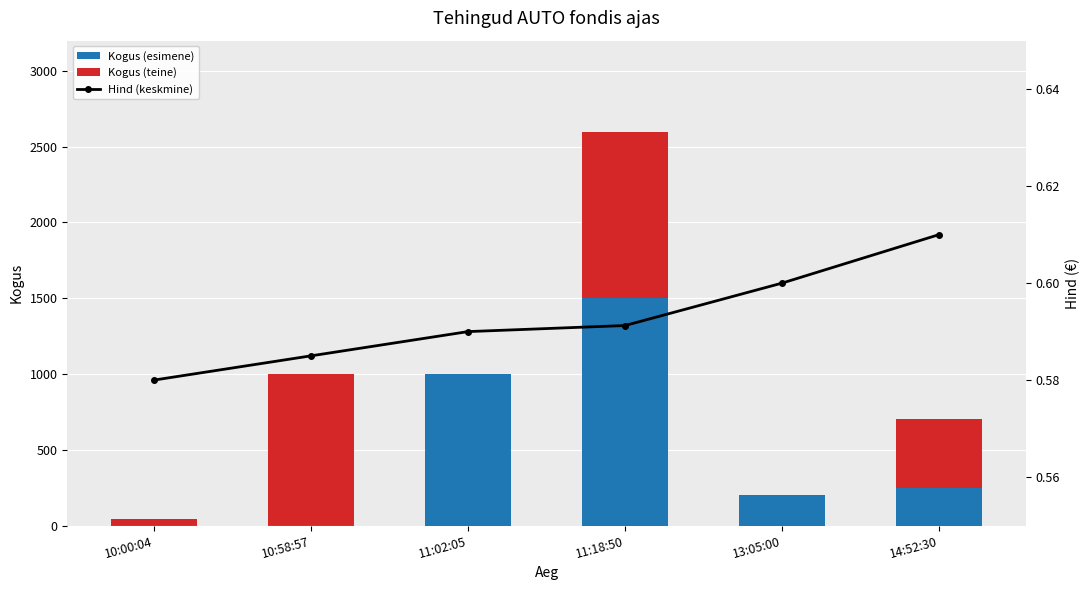

What is the label of the 1st bar from the right?

14:52:30